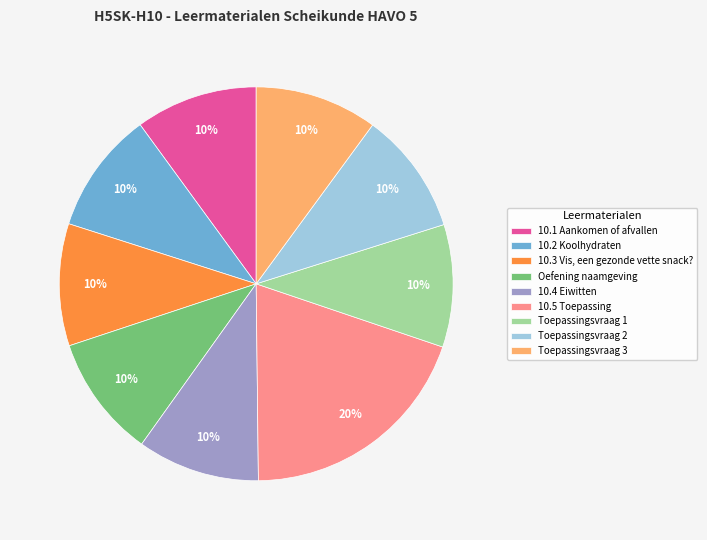

What percentage is the Toepassingsvraag 1 slice, to the nearest percent?

10%